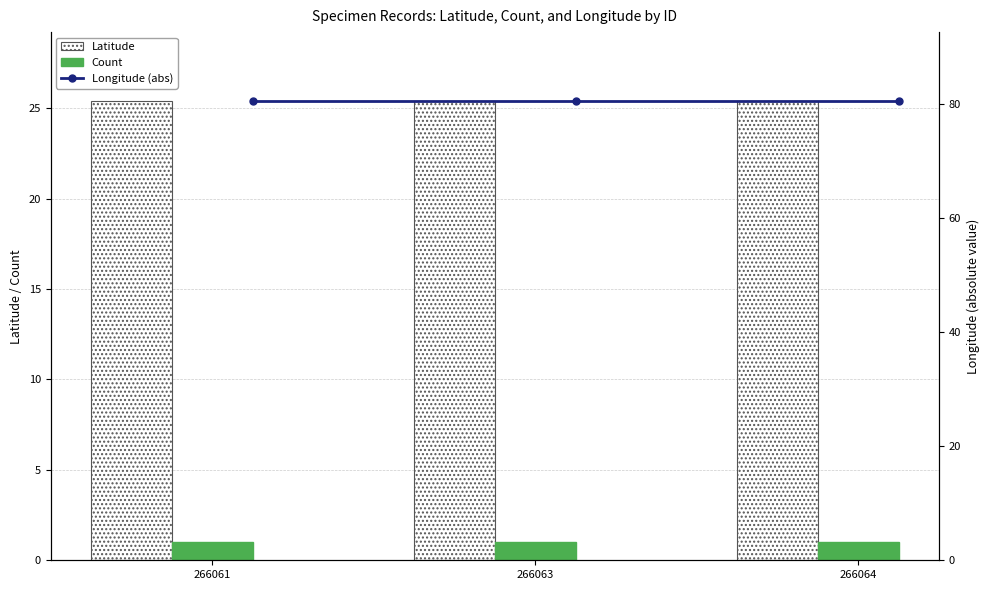

What is the lowest value of the Count series?

1.0